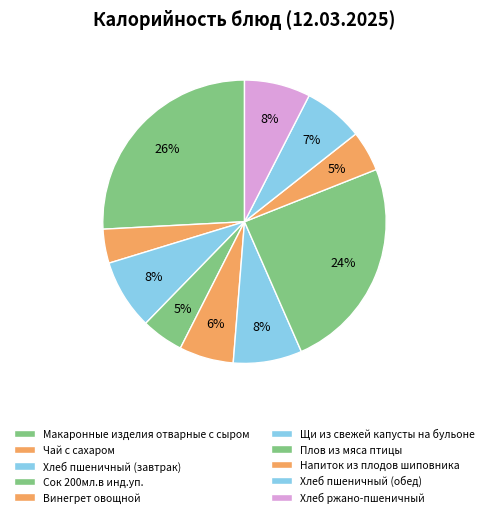

How many slices are in this pie chart?

10